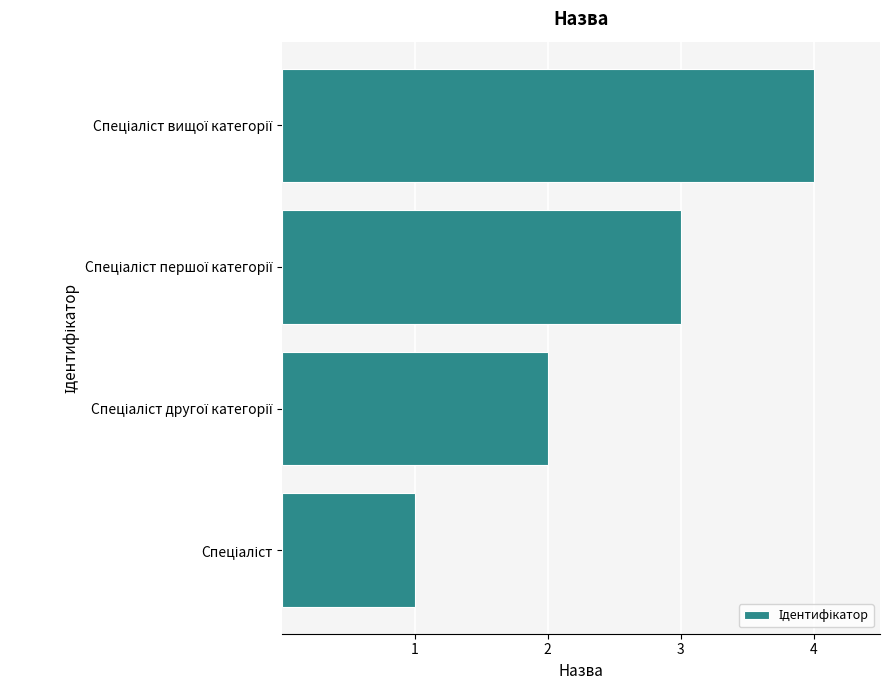

What is the difference between the maximum and minimum values?

3